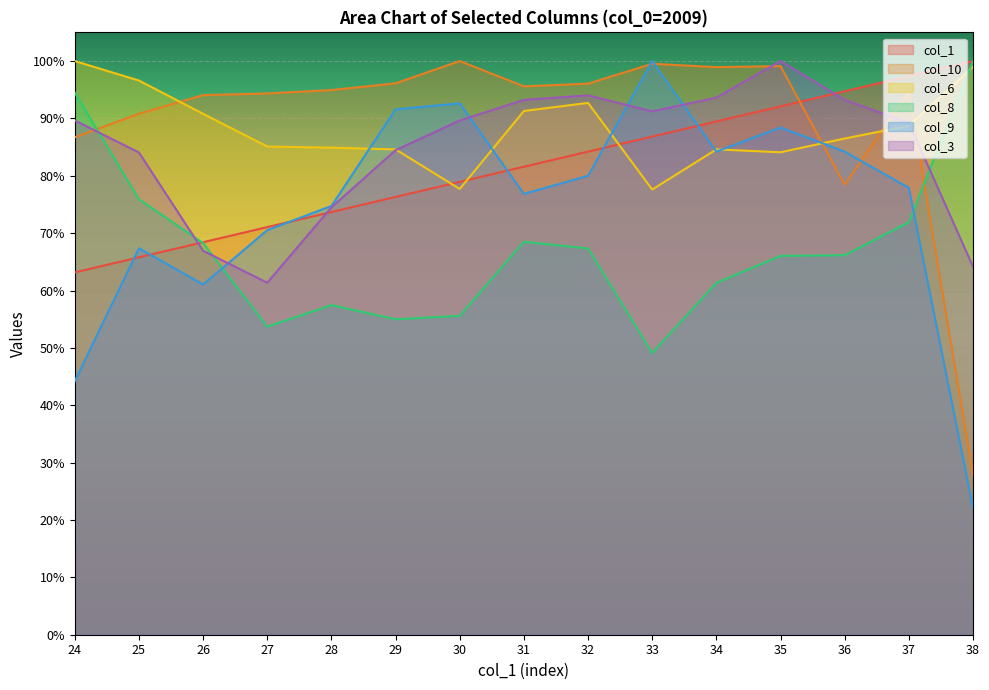

Where does the col_6 series first go above 86?

24